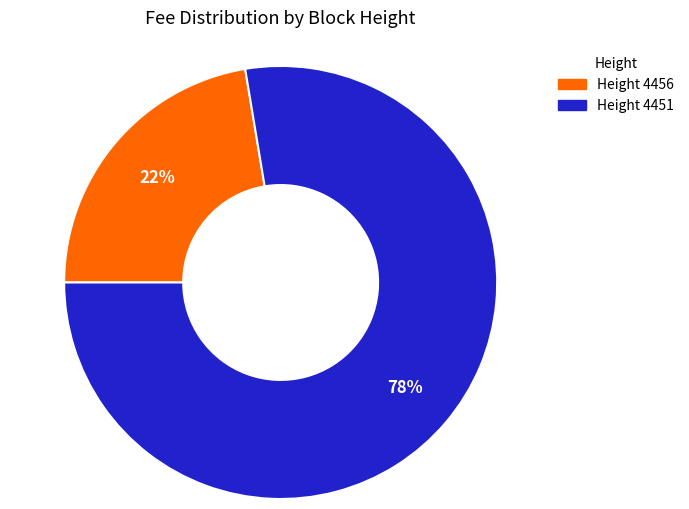

To the nearest percent, what is the average slice percentage?

50%